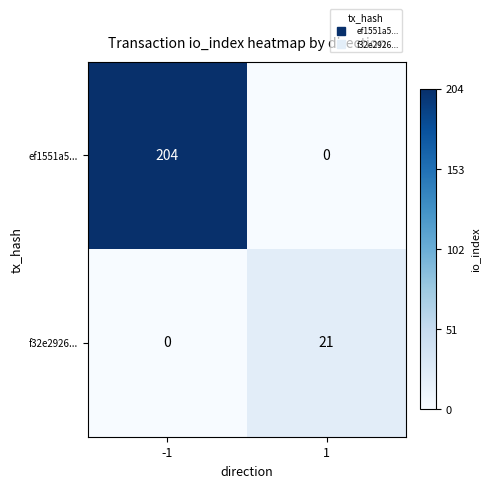

Which series has the widest spread of values?

ef1551a5...